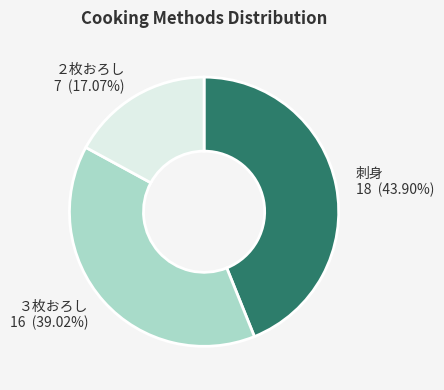

What percentage is NOT represented by ２枚おろし?

82.9%